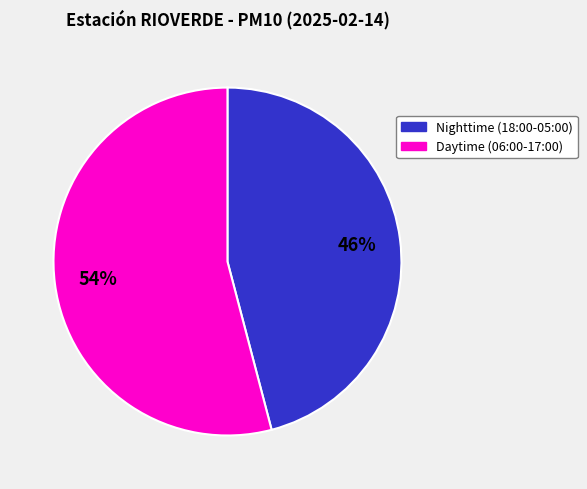

To the nearest percent, what is the difference between the largest and smallest slice percentages?

8%